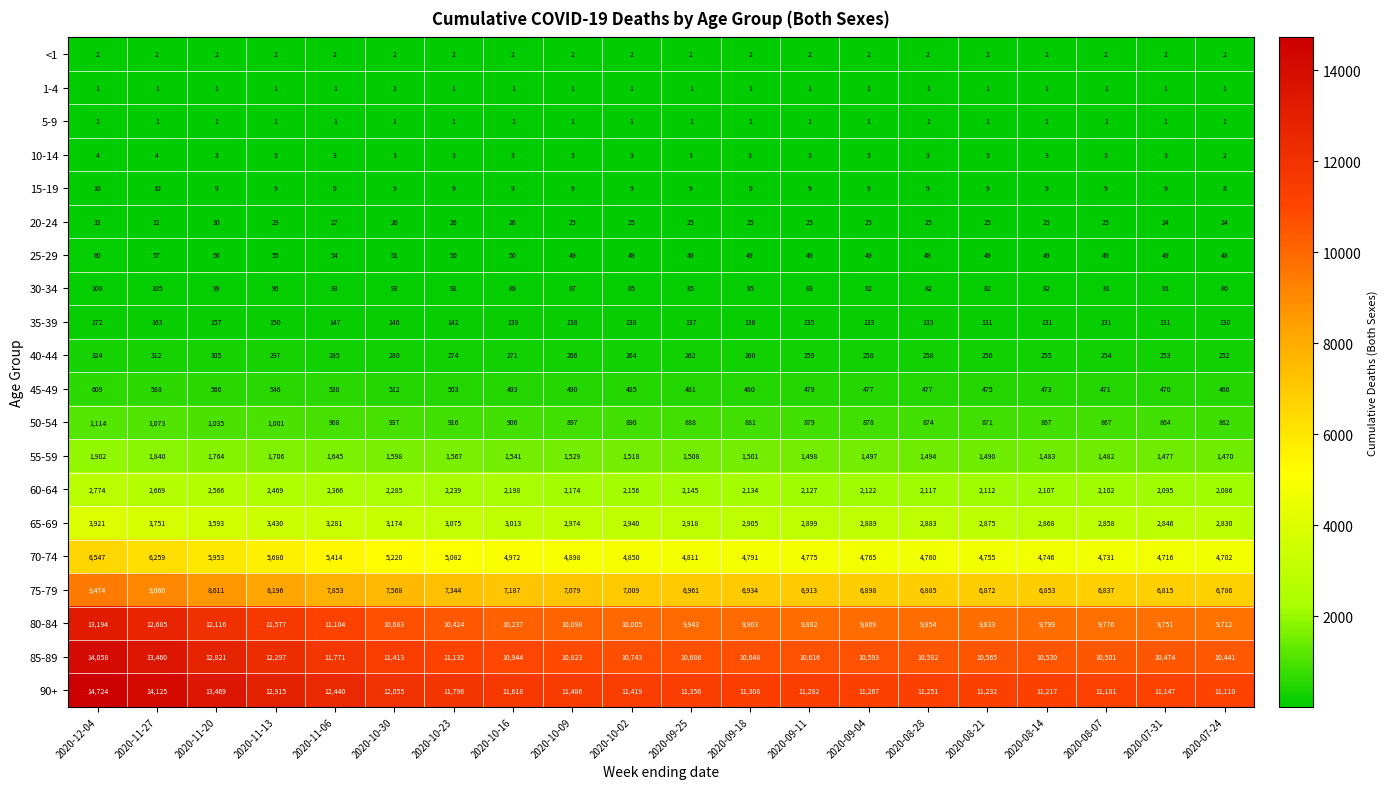

At which label does 75-79 first exceed 7009?

2020-12-04